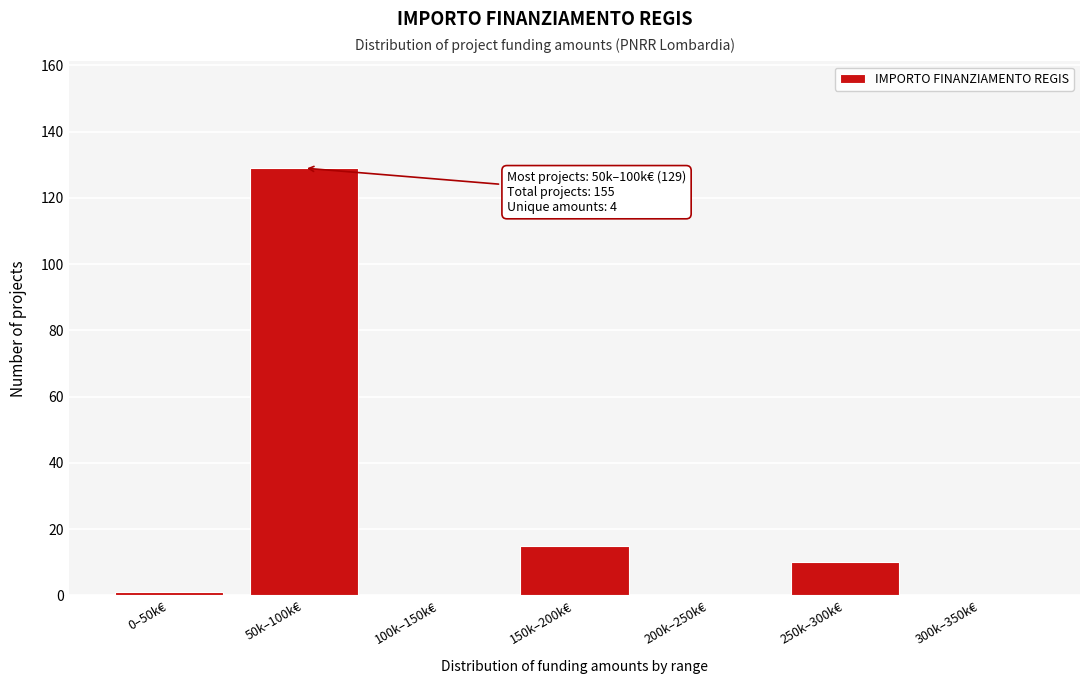

Reading left to right, list all the values displayed in this chart.

0–50k€=1	50k–100k€=129	100k–150k€=0	150k–200k€=15	200k–250k€=0	250k–300k€=10	300k–350k€=0